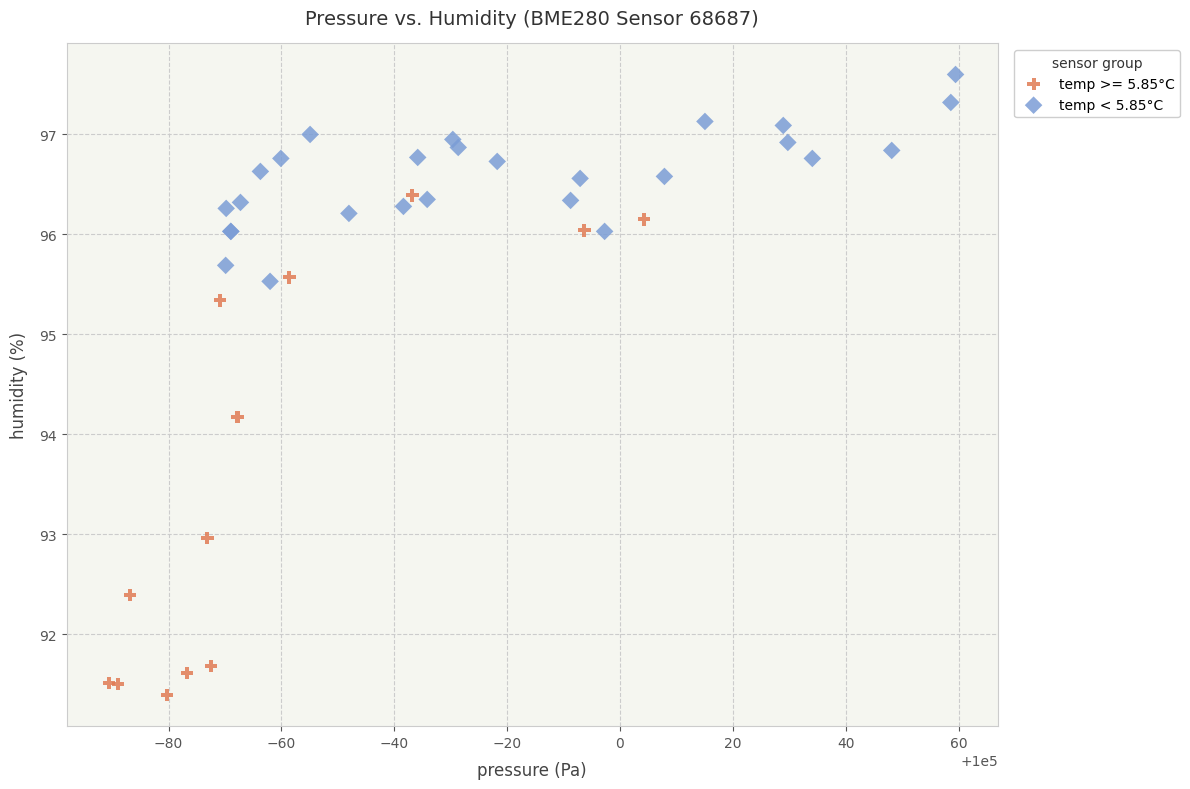

Which series reaches the maximum Y coordinate?

temp < 5.85°C